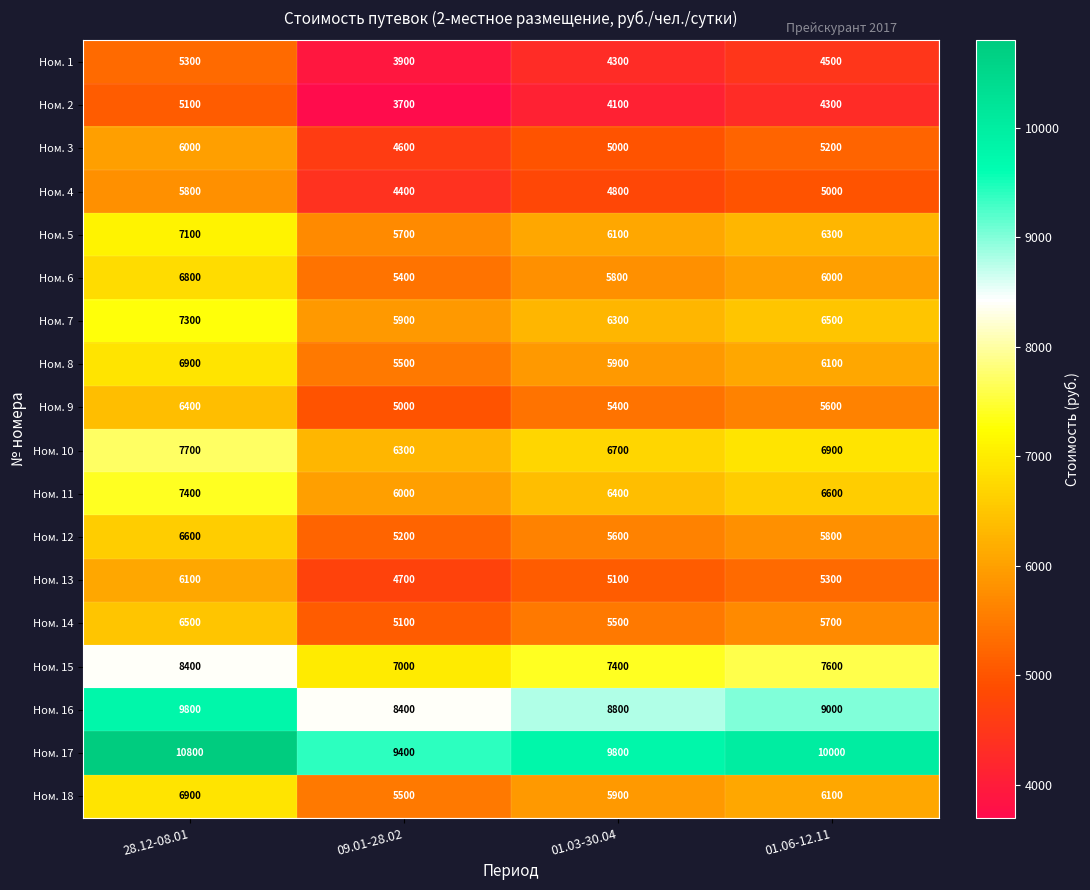

How many series are shown in this chart?

18